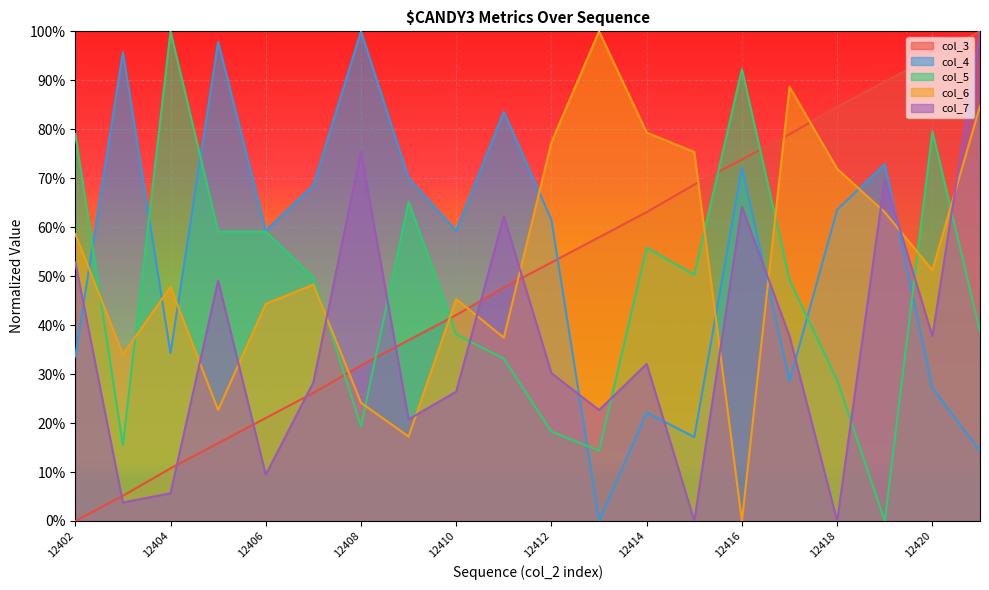

How many times do col_3 and col_5 cross each other?

5